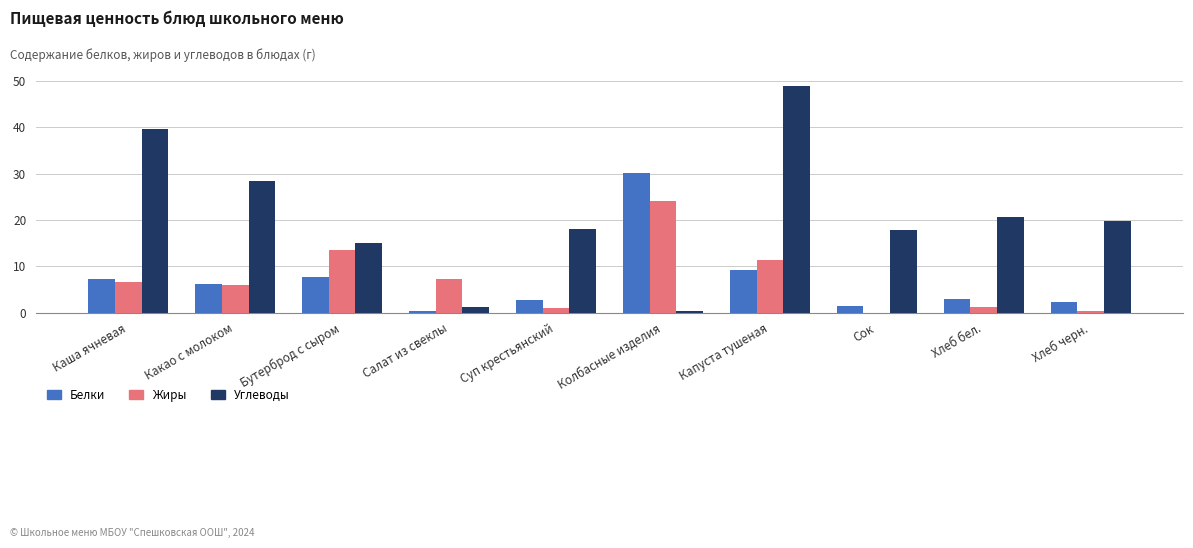

Which series changed the most between Какао с молоком and Сок?

Углеводы